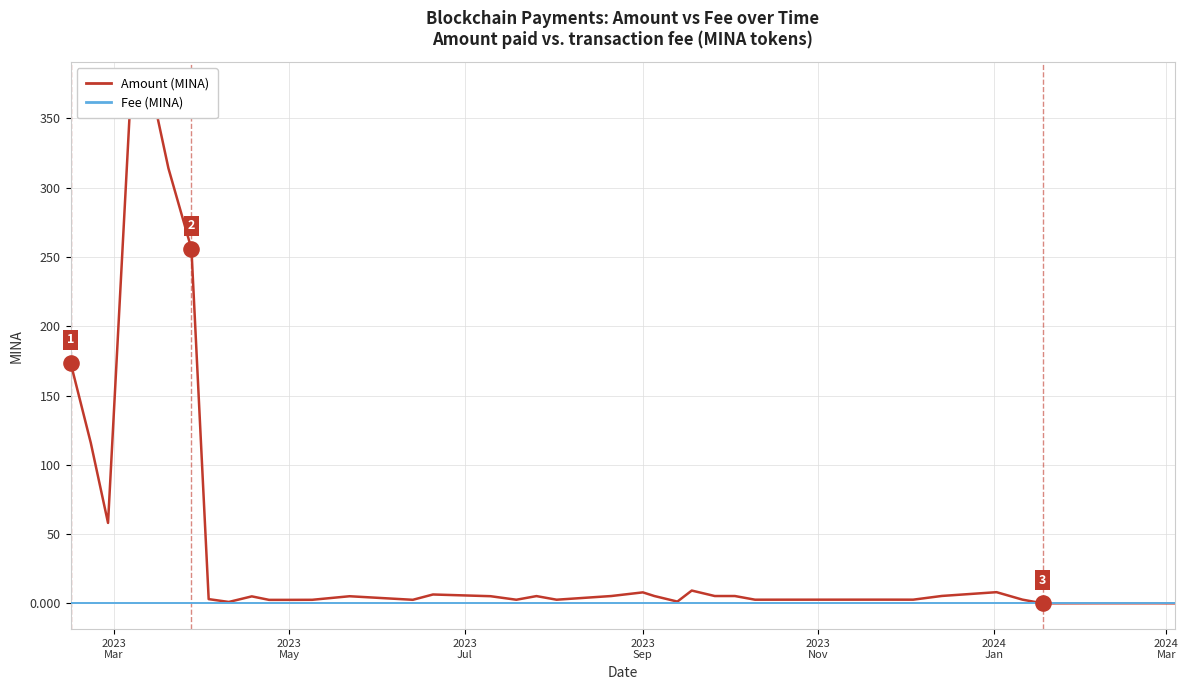

Is the value of Fee (MINA) at 2023
Mar greater than the value of Amount (MINA) at 8?

No